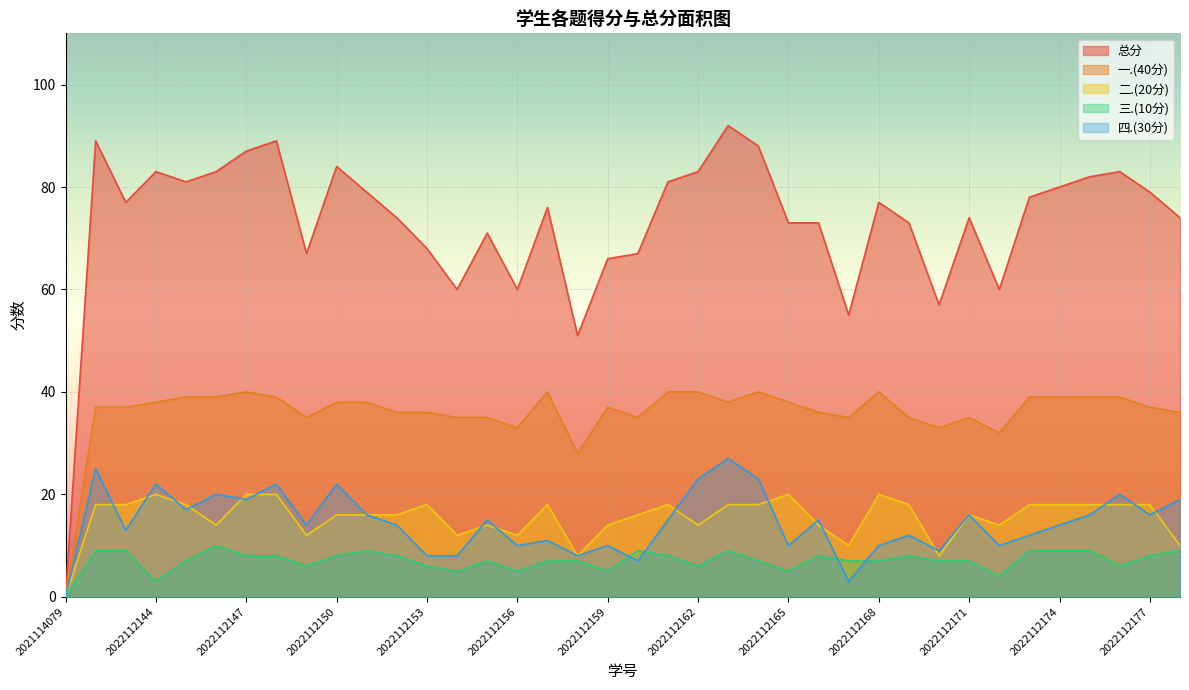

What is the maximum value shown in the chart?

92